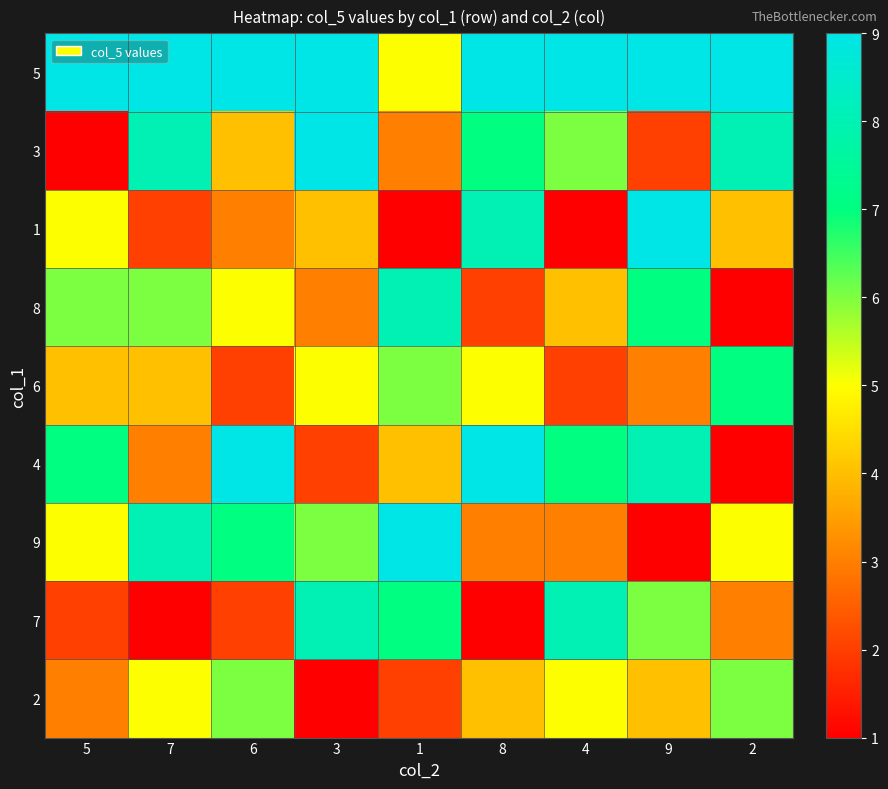

List the series in order of their peak value, lowest first.

2, 6, 8, 7, 5, 3, 1, 4, 9